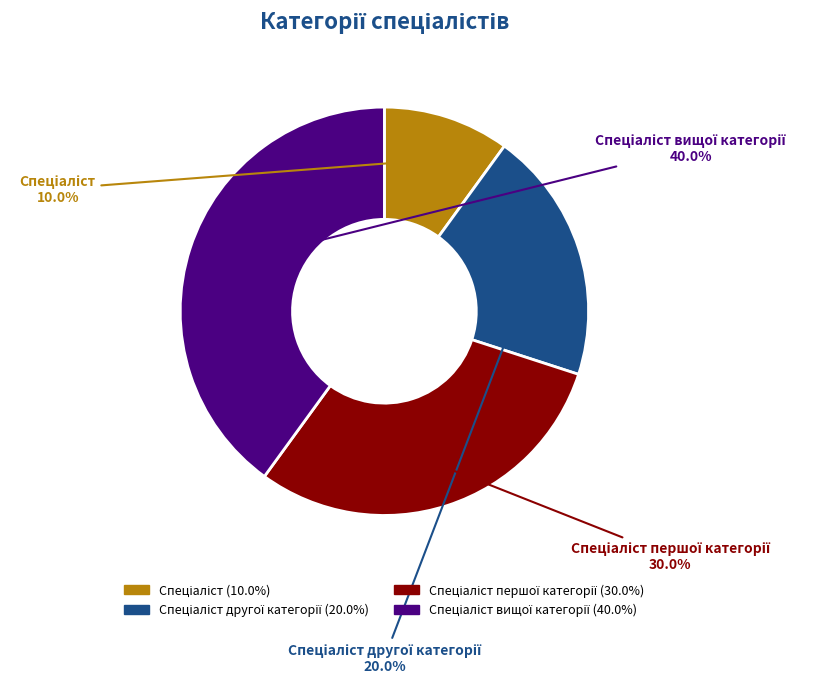

Does any single category account for the majority?

No